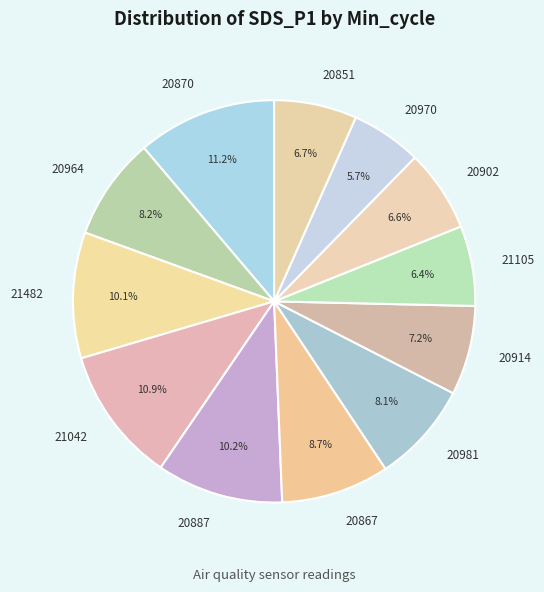

Approximately how many times larger is the value at 20887 compared to 20914?

1.4